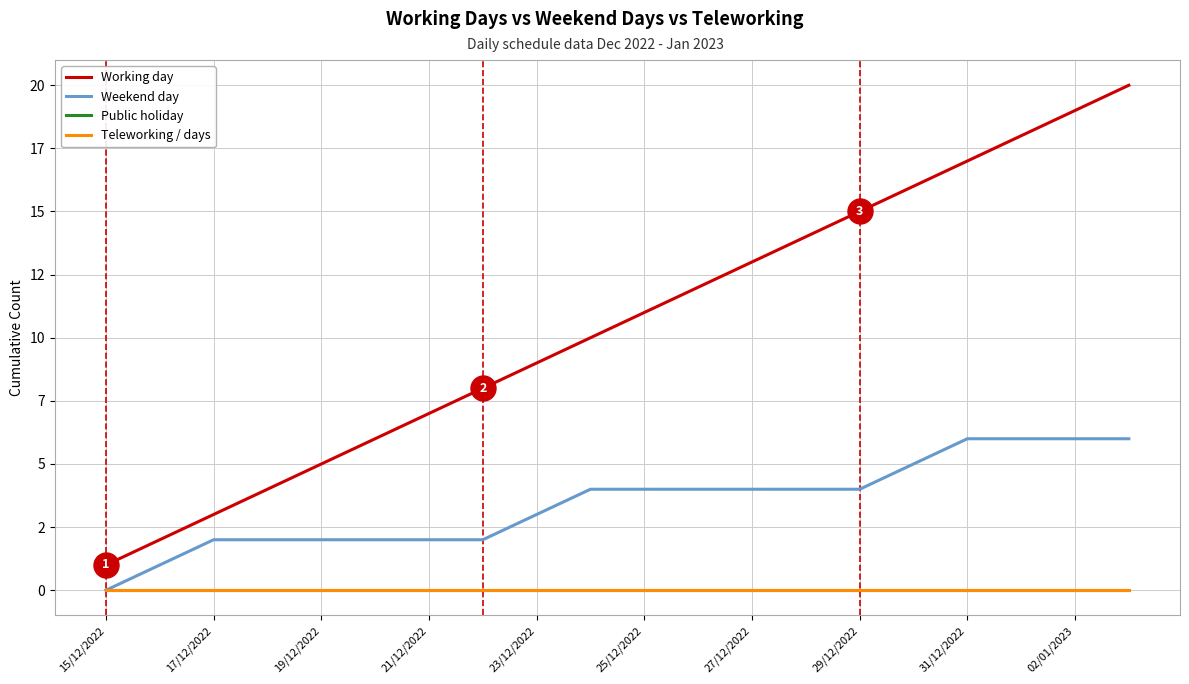

Which category has the lowest value in the Teleworking / days series?

15/12/2022